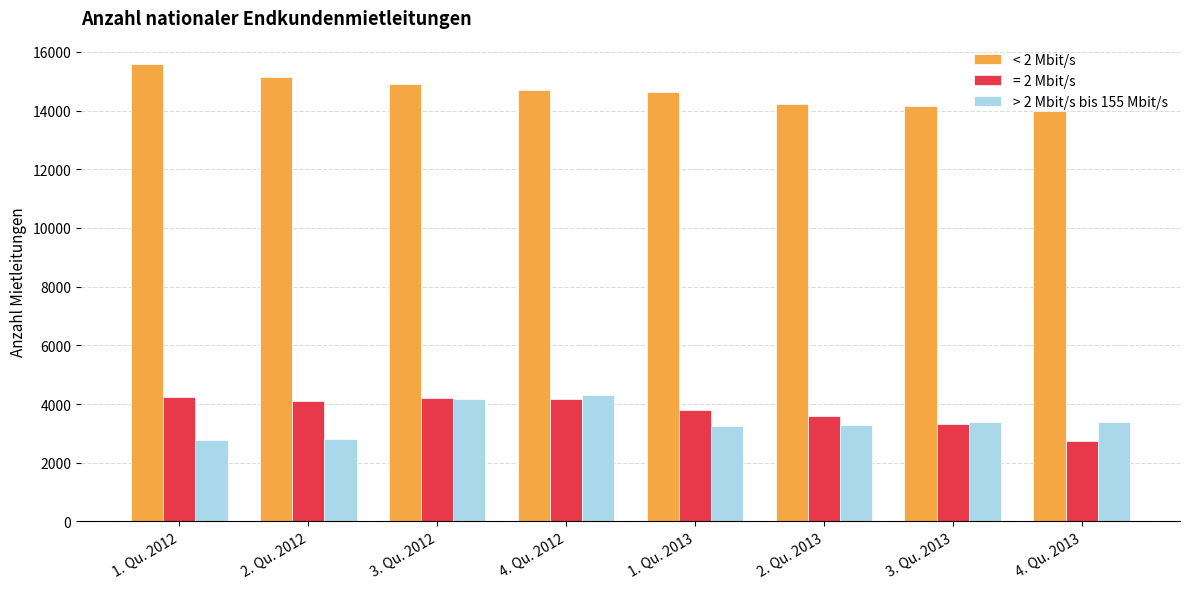

The < 2 Mbit/s series shows 14628.9 at 1. Qu. 2013. True or false?

True